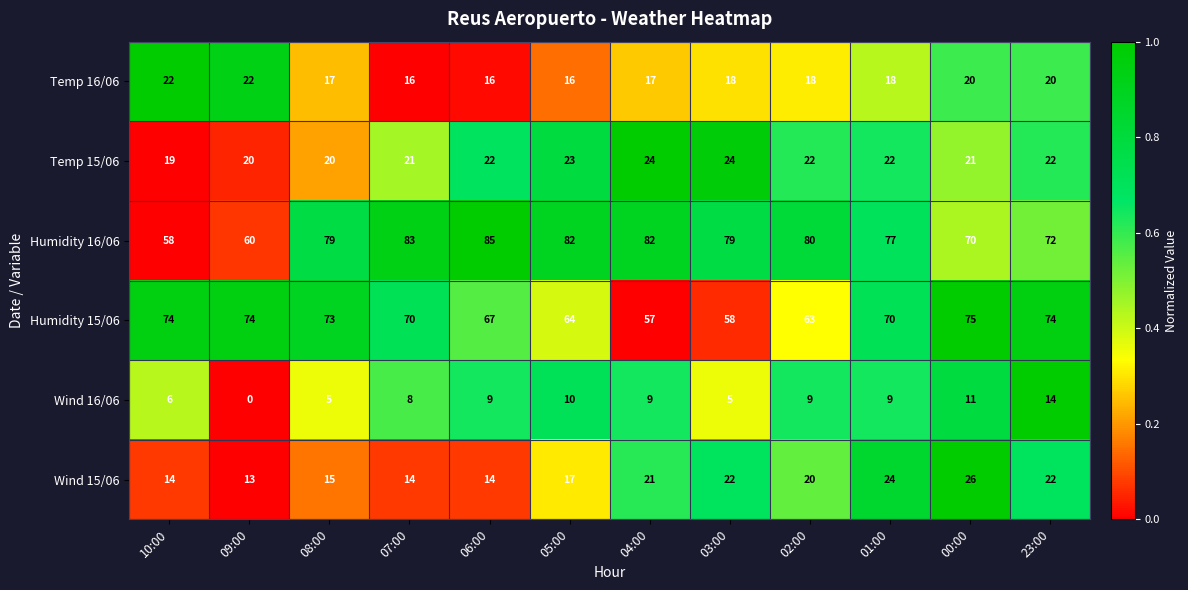

At 02:00, list the series in order from largest to smallest.

Humidity 16/06, Humidity 15/06, Temp 15/06, Wind 15/06, Temp 16/06, Wind 16/06